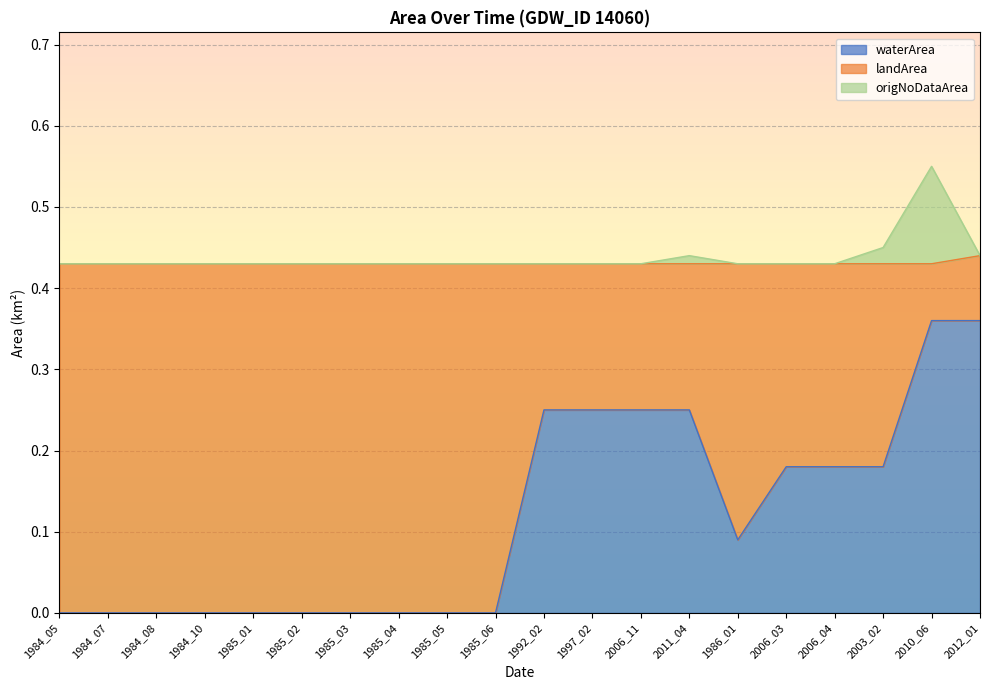

True or false: origNoDataArea and waterArea intersect in this chart.

False